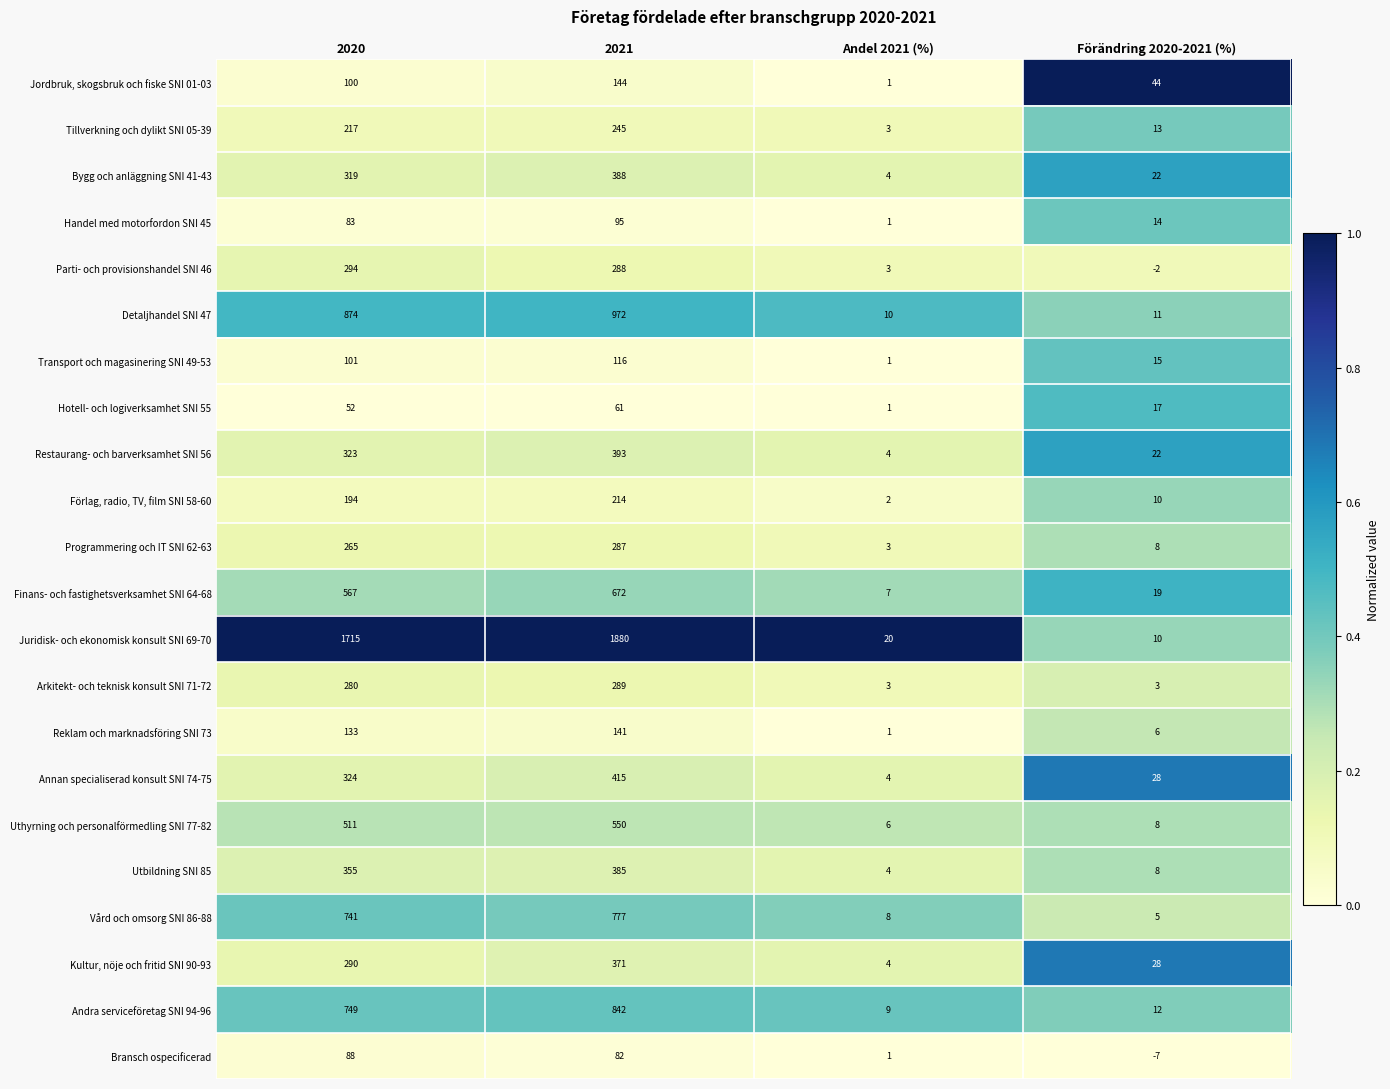

What is the smallest value displayed?

-7